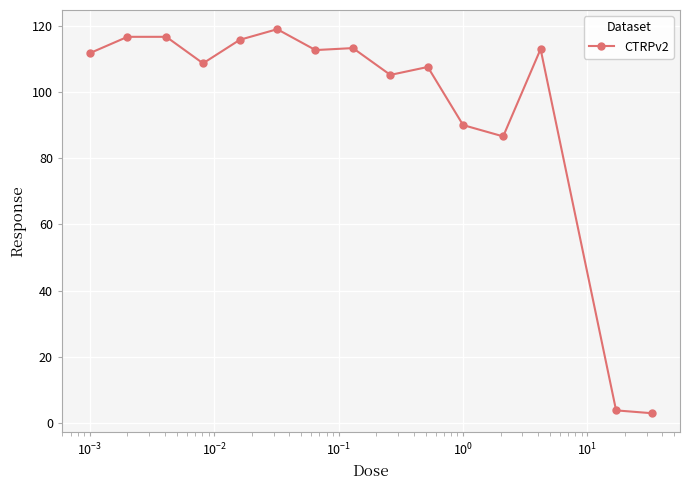

True or false: there are more than 1 points higher than both neighbors.

True